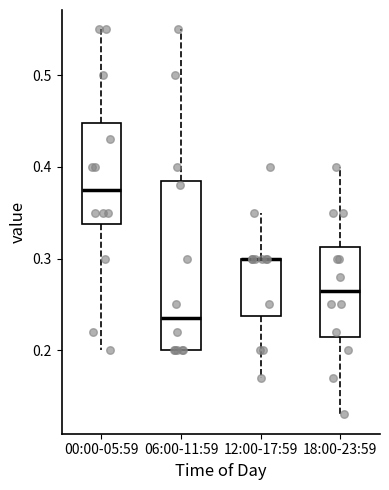

Reading left to right, transcribe this box plot: for each box, give where its median line is, the range the box spans, and where its two whiskers end, as read against the y-axis. The values are not printed on the chart, so give them approximately, as read against the axis.

00:00-05:59: median 0.38, box 0.34 to 0.45, whiskers 0.20 to 0.55
06:00-11:59: median 0.24, box 0.20 to 0.39, whiskers 0.20 to 0.55
12:00-17:59: median 0.30 (drawn on the box's upper edge), box 0.24 to 0.30, whiskers 0.17 to 0.35
18:00-23:59: median 0.27, box 0.22 to 0.31, whiskers 0.13 to 0.40